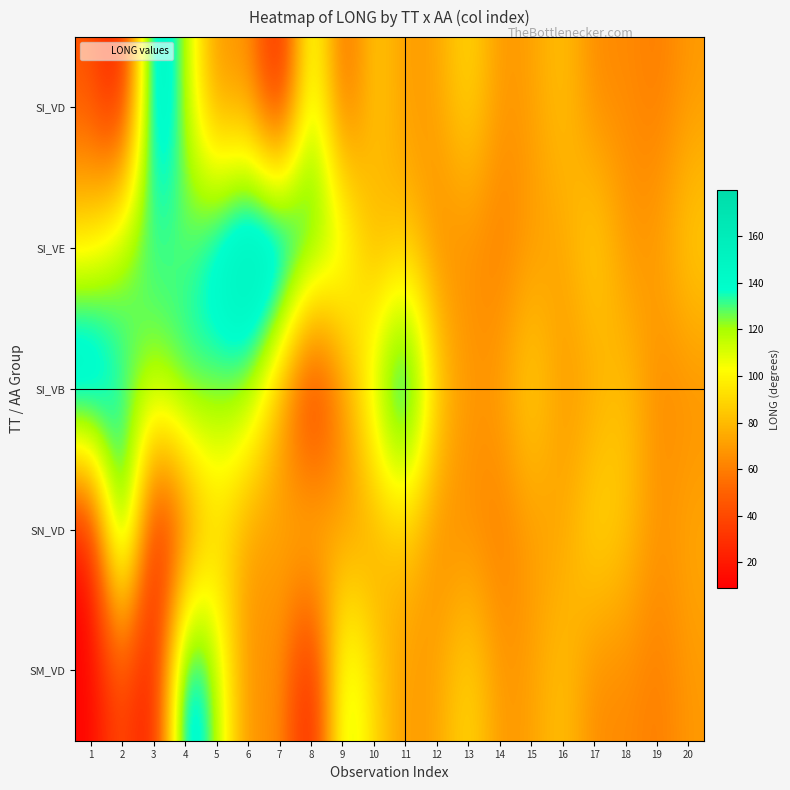

Reading left to right, list all the values displayed in this chart.

SI_VD: 1=44.1	2=9.1	3=166.5	4=120.8	5=62.3	6=70.7	7=9.3	8=124.0	9=44.1	10=89.7	11=68.4	12=72.2	13=93.6	14=67.5	15=71.5	16=84.5	17=62.9	18=64.8	19=58.6	20=69.3
SI_VE: 1=96.9	2=131.1	3=130.0	4=125.8	5=152.6	6=172.1	7=179.8	8=142.9	9=124.0	10=70.7	11=84.5	12=62.9	13=64.8	14=58.6	15=69.3	16=72.2	17=93.6	18=67.5	19=71.5	20=89.7
SI_VB: 1=175.7	2=127.8	3=124.2	4=140.2	5=127.3	6=126.3	7=70.7	8=9.3	9=62.3	10=120.8	11=166.5	12=89.7	13=68.4	14=72.2	15=93.6	16=67.5	17=71.5	18=84.5	19=62.9	20=64.8
SN_VD: 1=9.1	2=166.5	3=10.3	4=44.1	5=89.7	6=68.4	7=72.2	8=93.6	9=67.5	10=71.5	11=84.5	12=62.9	13=64.8	14=58.6	15=69.3	16=72.6	17=95.3	18=84.9	19=66.6	20=74.9
SM_VD: 1=10.3	2=44.1	3=9.1	4=166.5	5=120.8	6=62.3	7=70.7	8=9.3	9=124.0	10=89.7	11=68.4	12=72.2	13=93.6	14=67.5	15=71.5	16=84.5	17=62.9	18=64.8	19=58.6	20=69.3